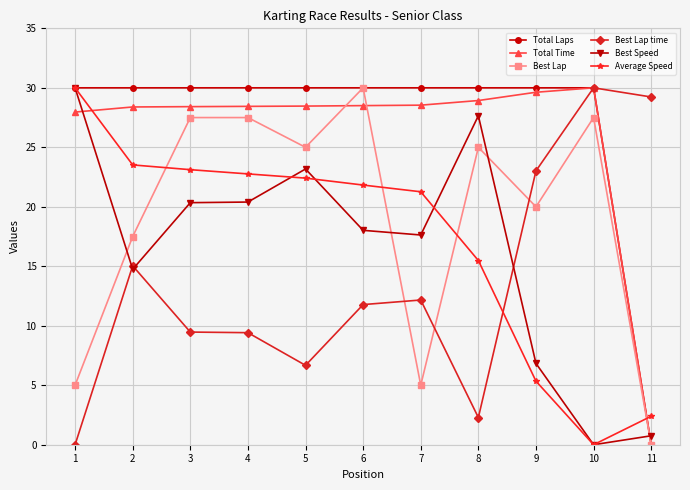

What is the maximum value shown in the chart?

30.0